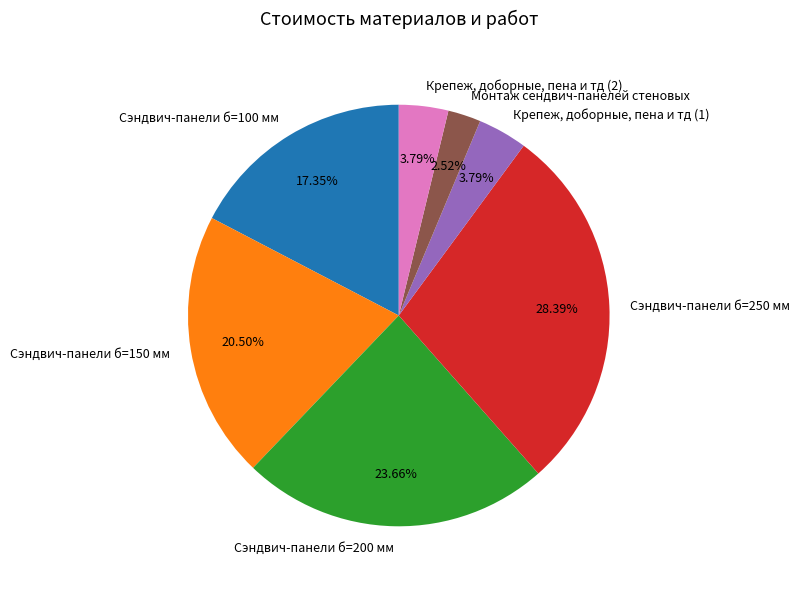

Is there any slice that represents more than half of the pie?

No